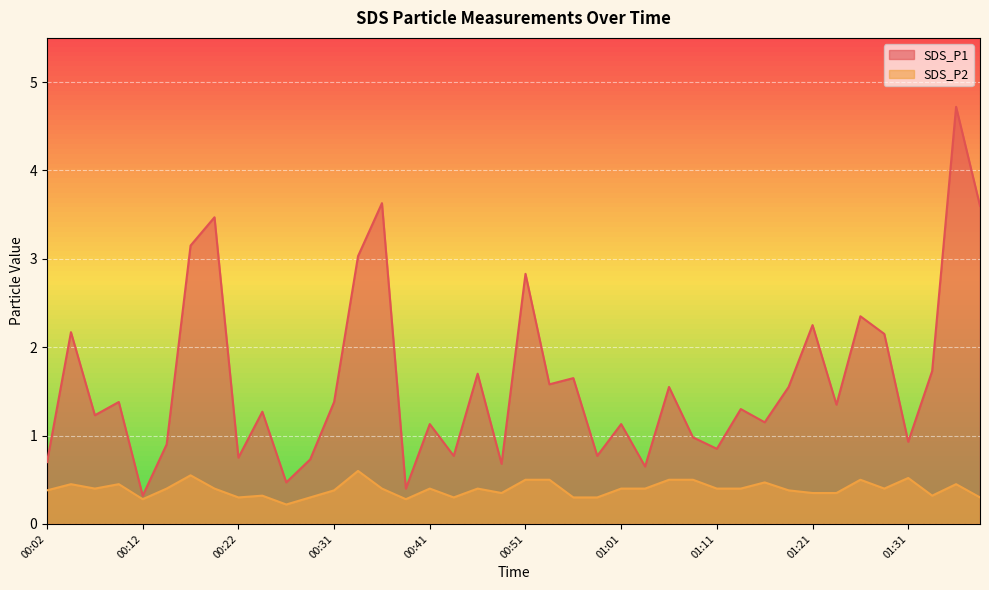

What is the total value across all series at 00:24?

1.6